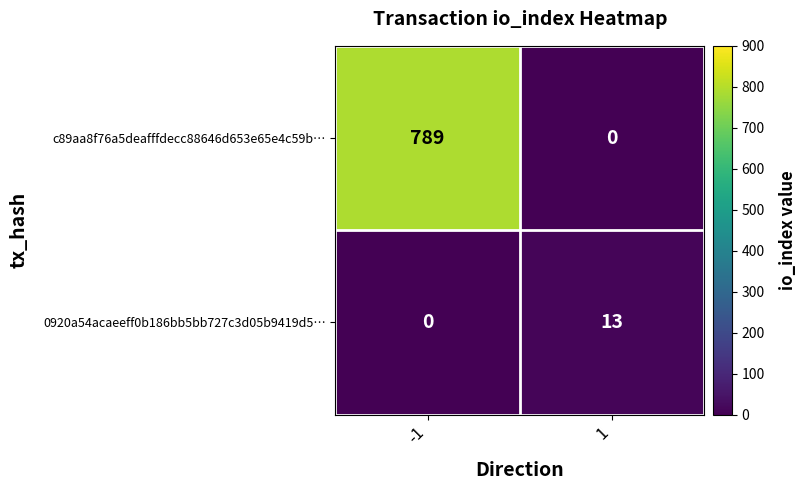

Reading left to right, list all the values displayed in this chart.

c89aa8f76a5deafffdecc88646d653e65e4c59b…: 789	0
0920a54acaeeff0b186bb5bb727c3d05b9419d5…: 0	13